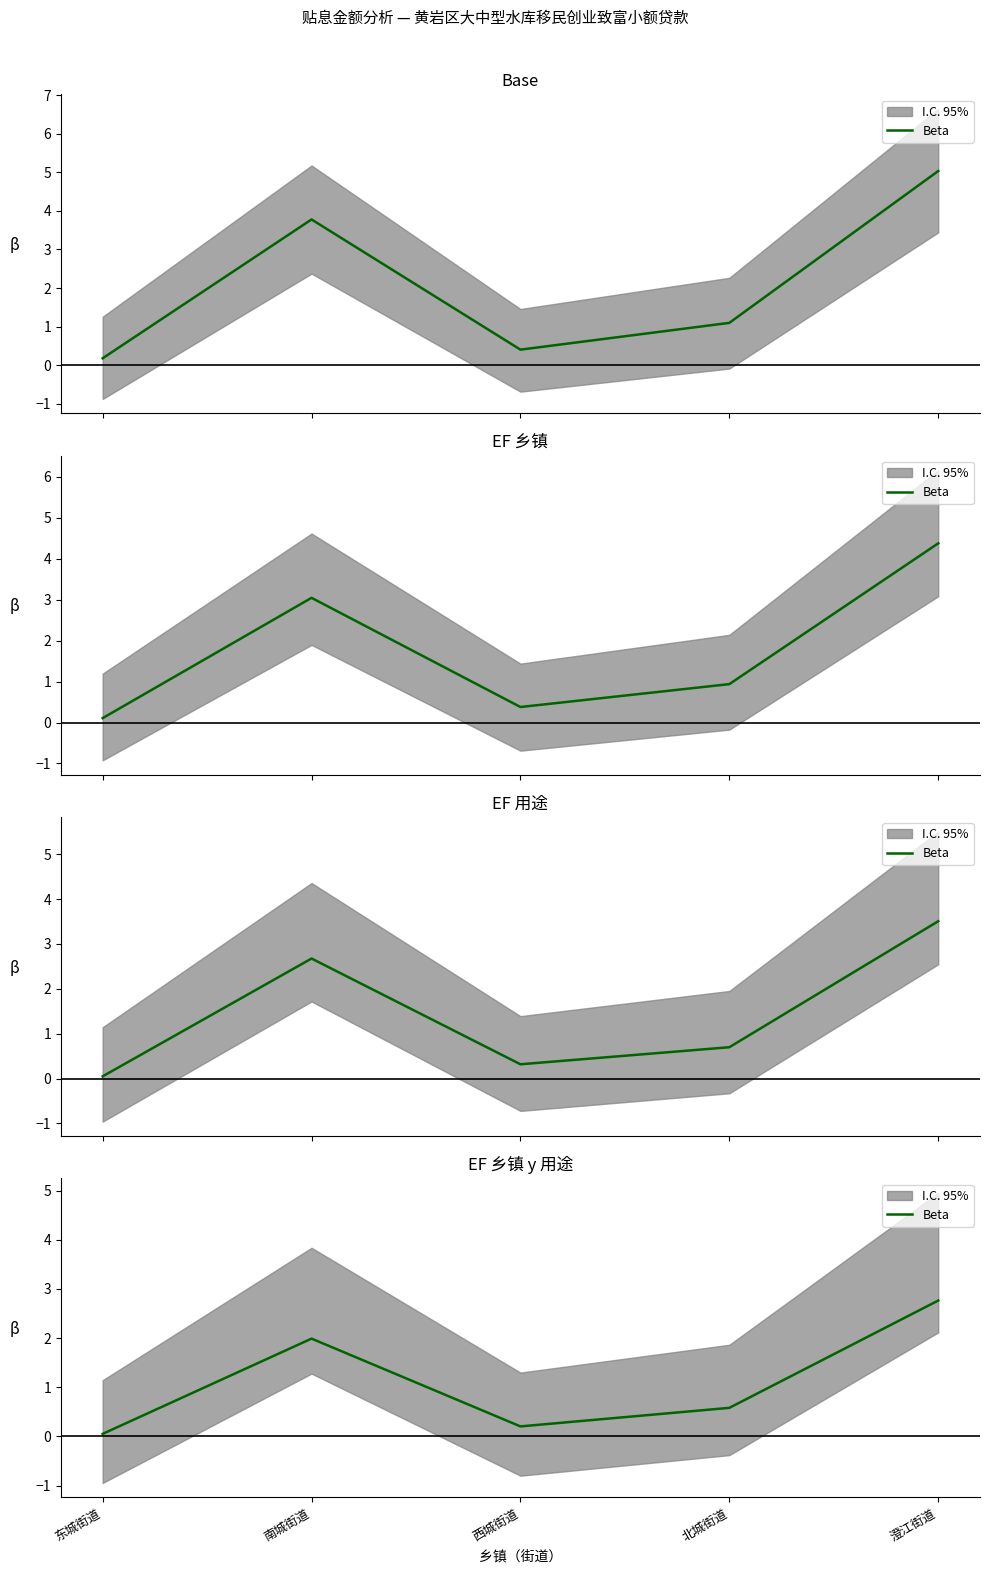

What is the difference between the values at 东城街道 and 西城街道?

0.2